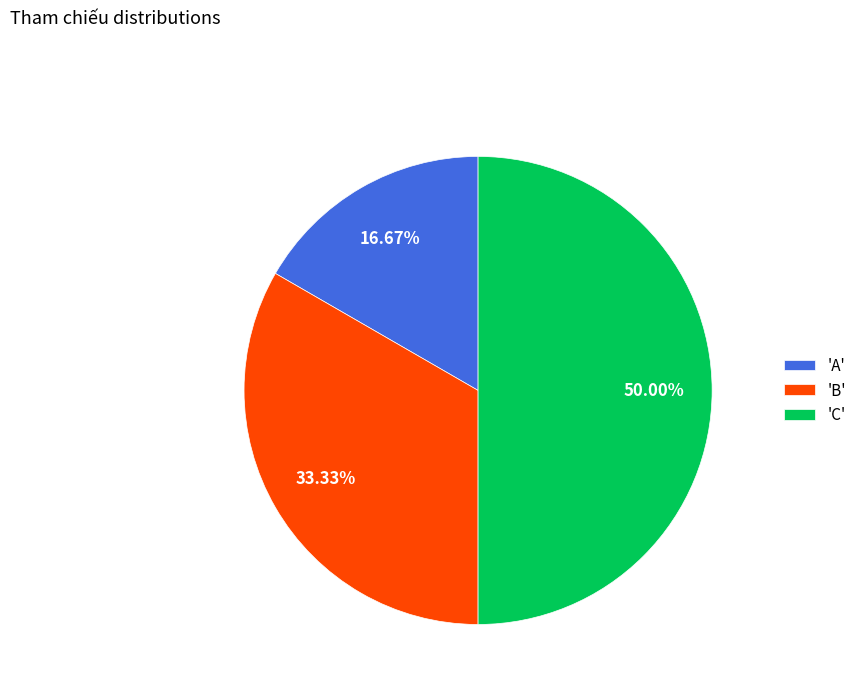

How many slices are in this pie chart?

3